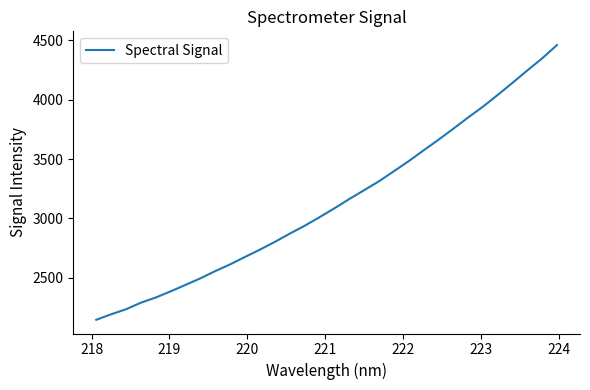

What is the maximum value shown in the chart?

4459.8